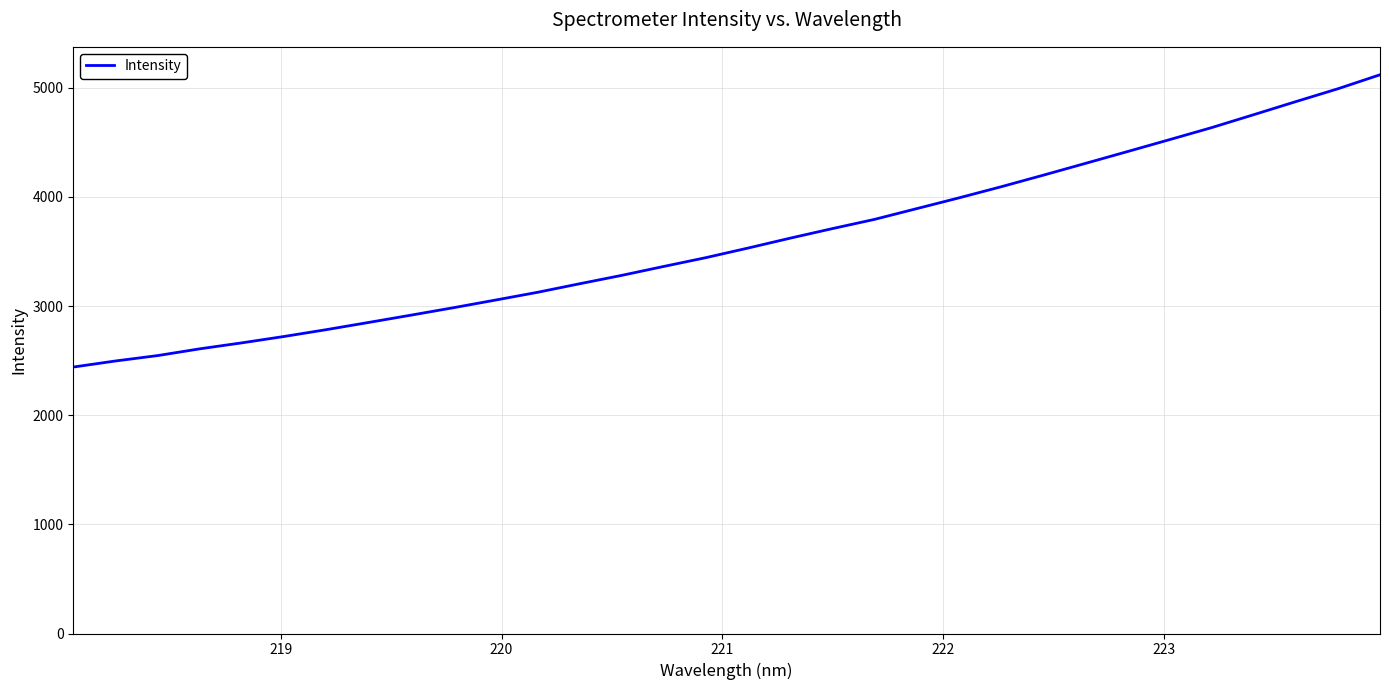

How many lines are shown in the chart?

1